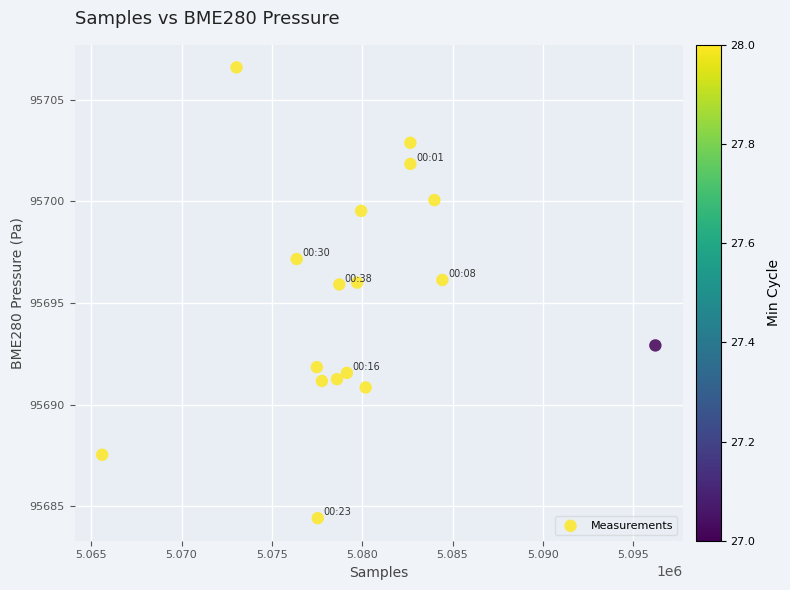

What is the range of X values (max minus min)?

30620.0